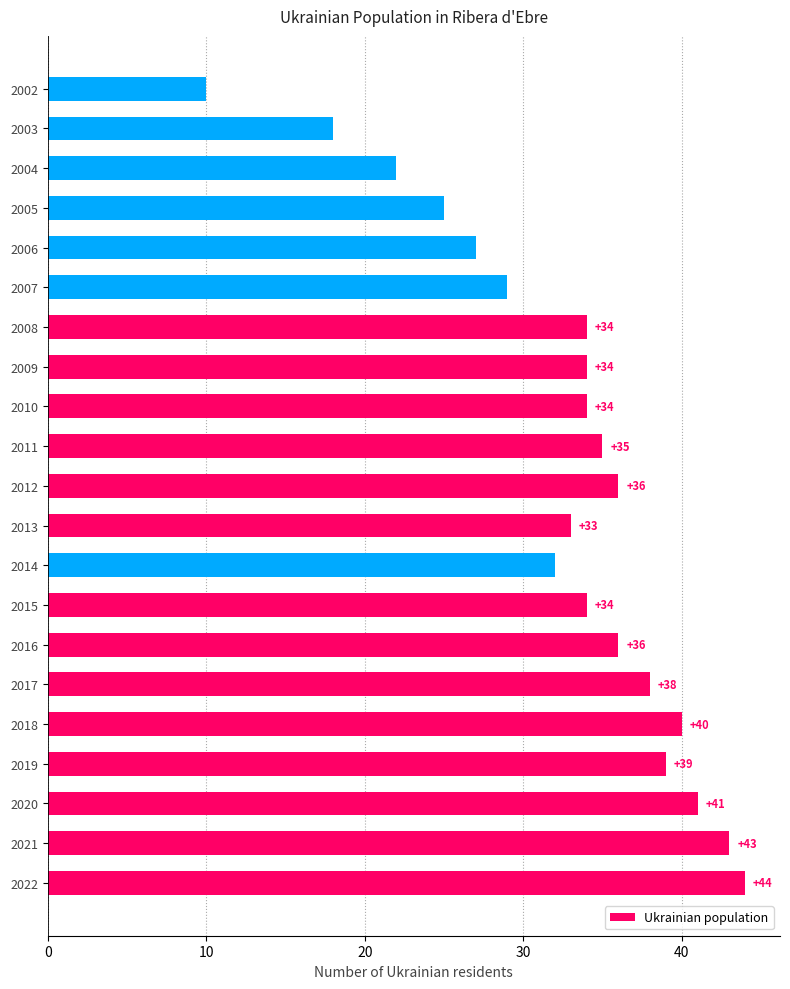

At which category does the chart reach its peak across all series?

2022